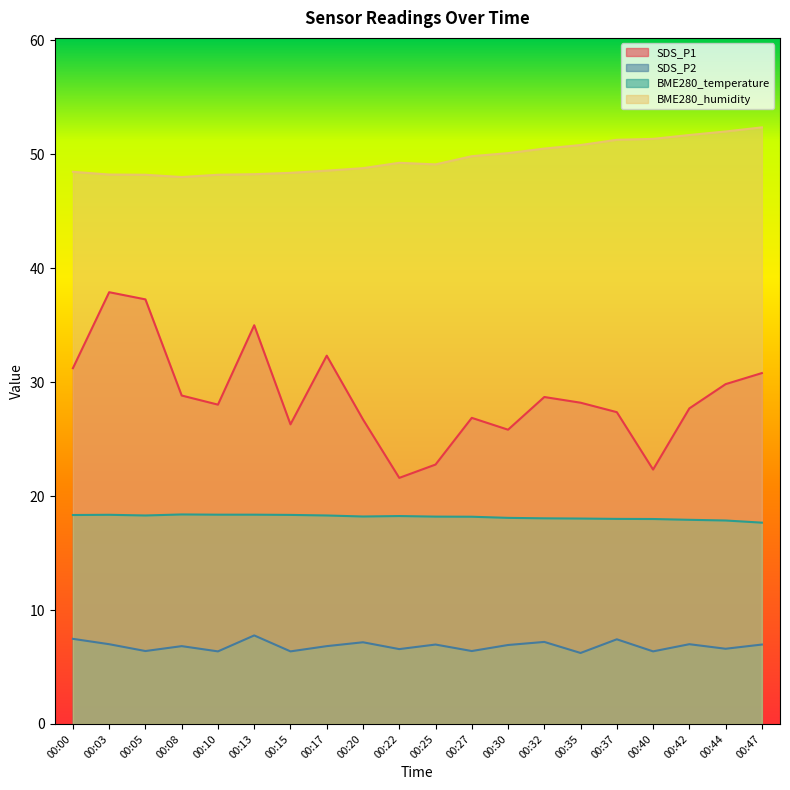

What are all the series names shown in the legend?

SDS_P1, SDS_P2, BME280_temperature, BME280_humidity